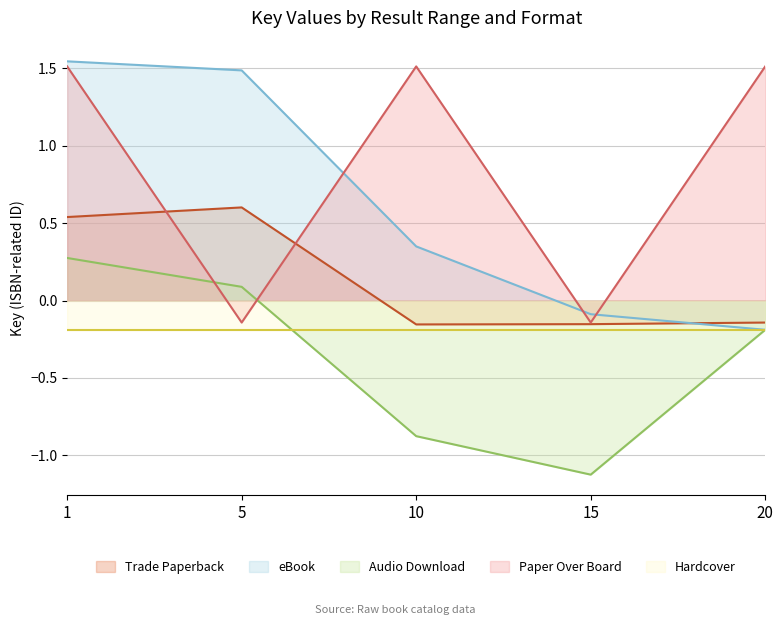

List the labels in order of Audio Download value, smallest first.

15, 10, 20, 5, 1